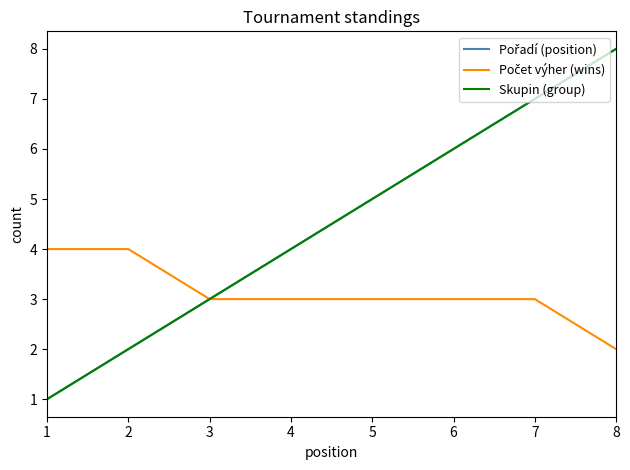

At how many categories does at least one series exceed 6?

2